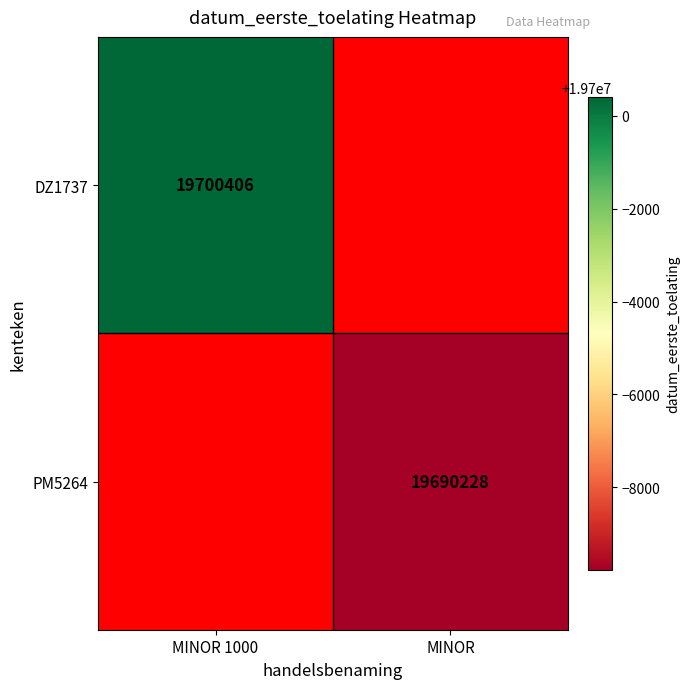

True or false: DZ1737 has a value of 19700406 at MINOR 1000.

True